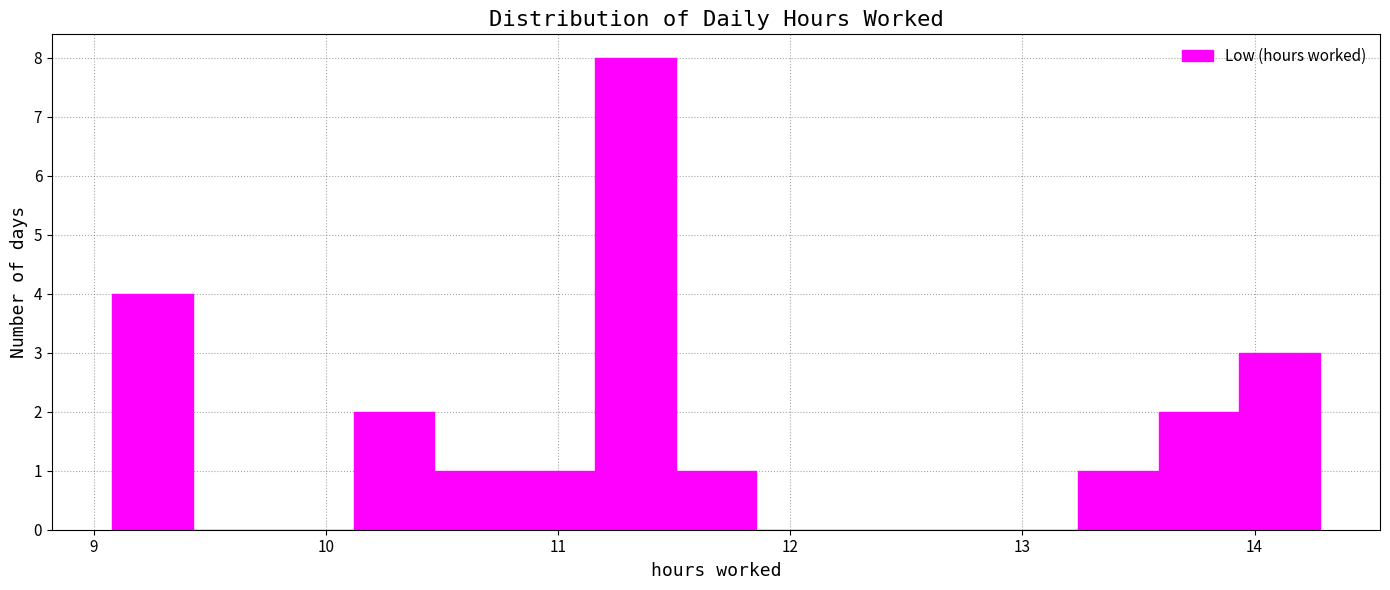

Read against the x-axis, roughly where is the centre of the tallest bar?

11.3